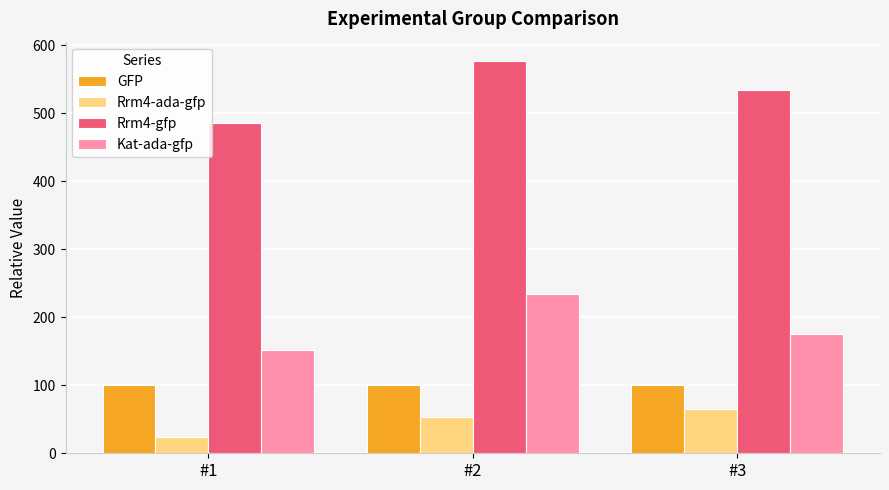

Rank the series by their maximum value, from lowest to highest.

Rrm4-ada-gfp, GFP, Kat-ada-gfp, Rrm4-gfp